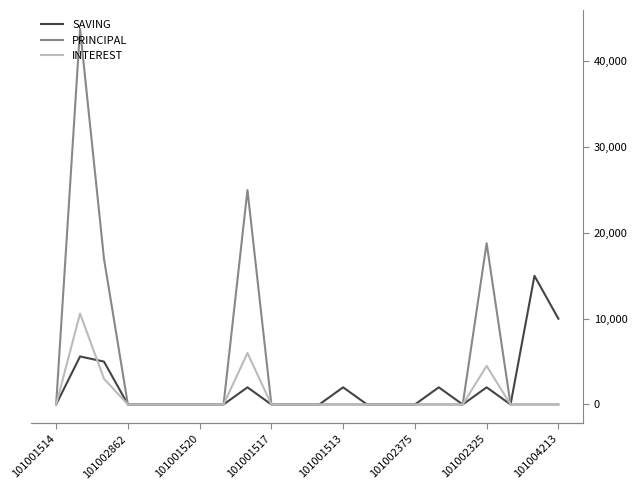

The value of INTEREST at 11 is 4843. True or false?

False